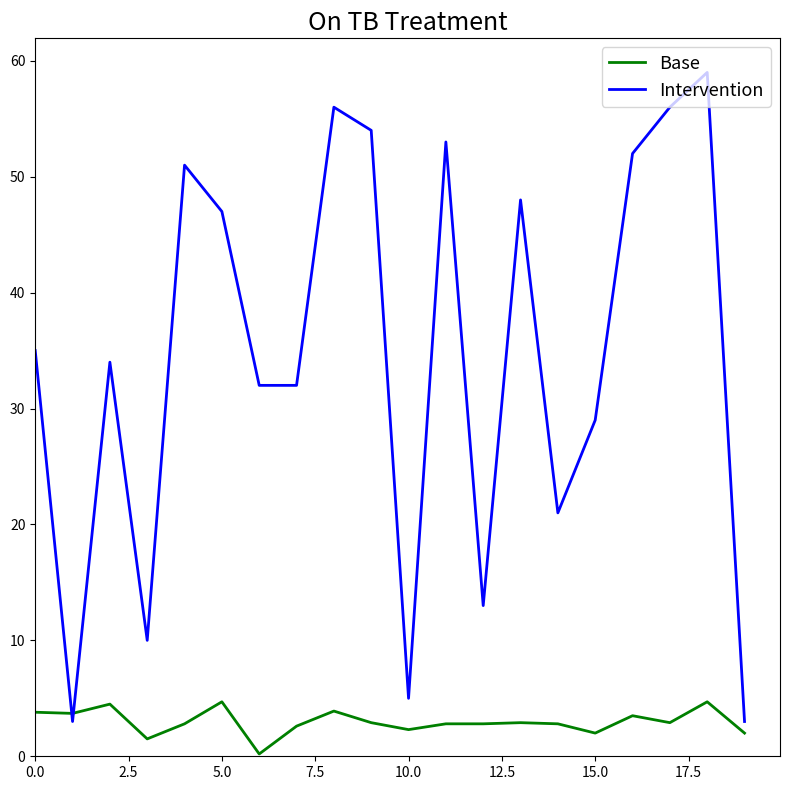

Which series has the largest total across all categories?

Intervention